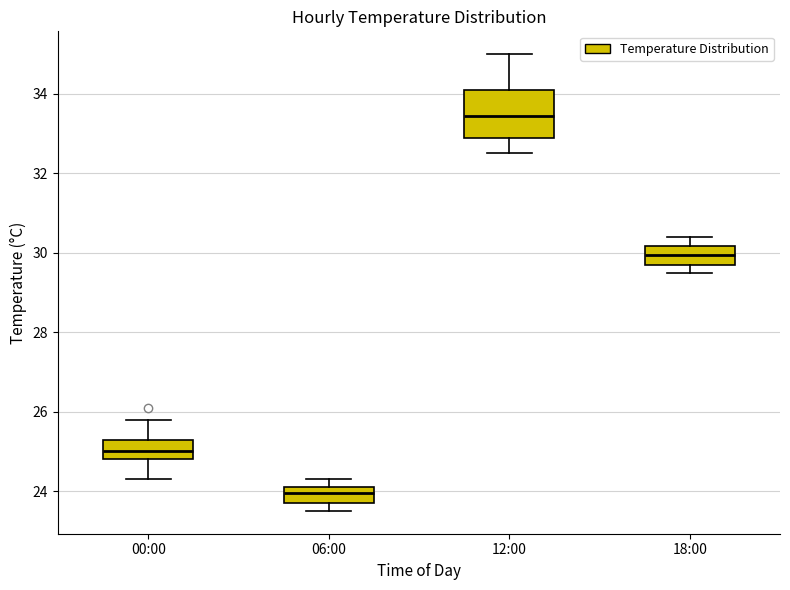

Which box has the lowest median line?

06:00